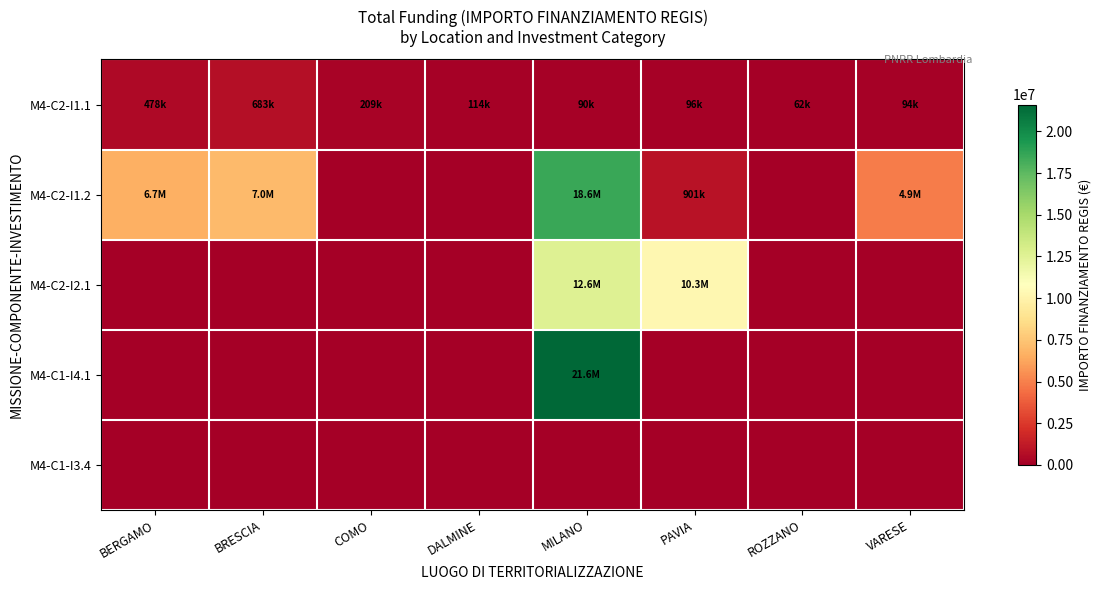

Between BRESCIA and DALMINE, which series saw the biggest shift?

M4-C2-I1.2